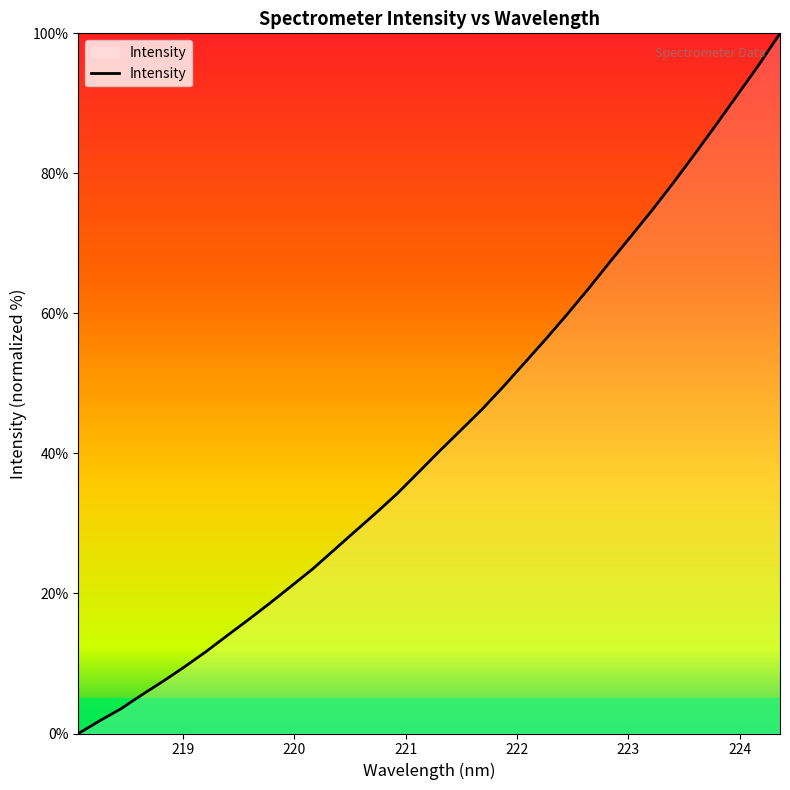

What is the greatest value displayed?

100.0